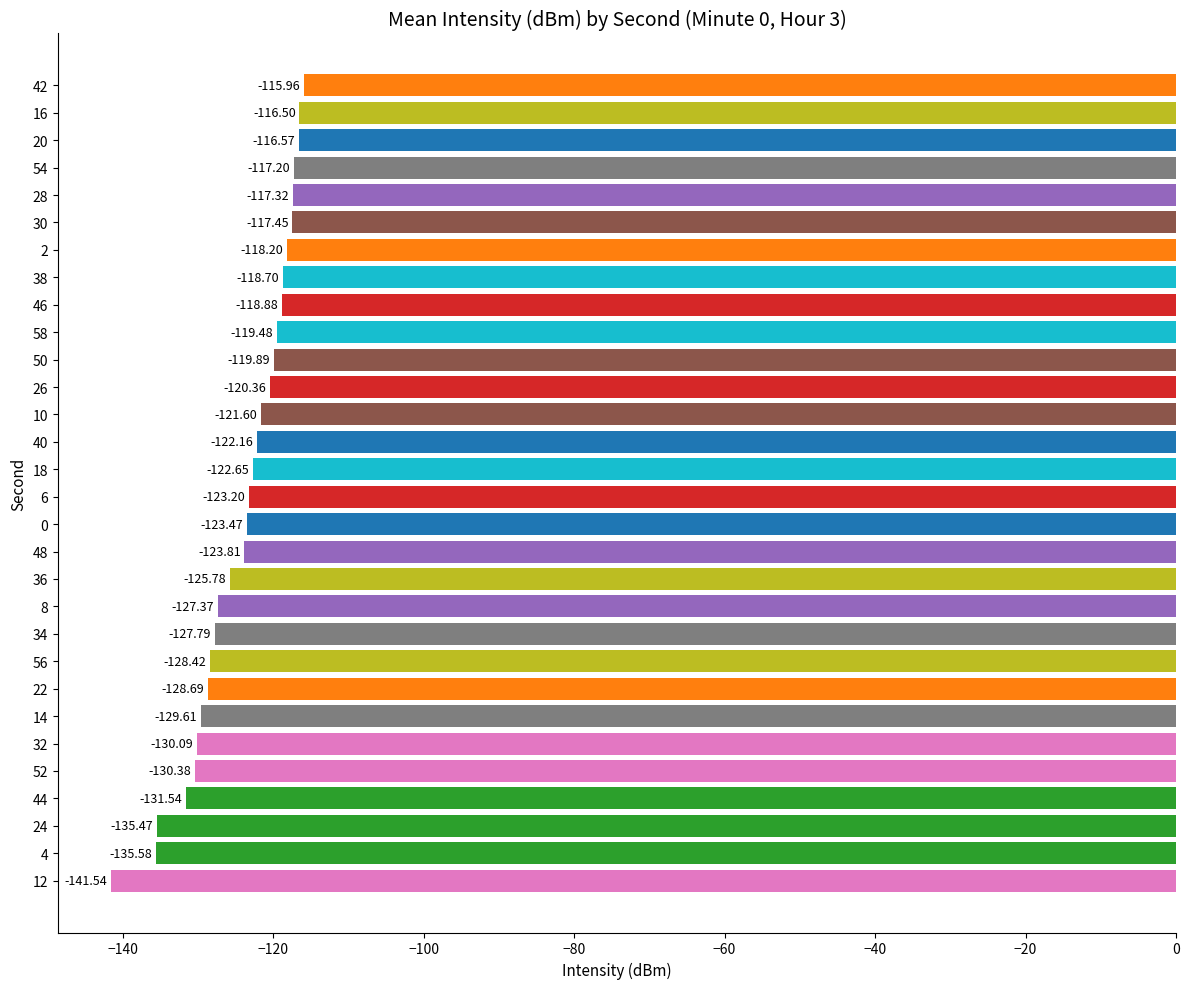

List the labels in order of value, largest first.

42, 16, 20, 54, 28, 30, 2, 38, 46, 58, 50, 26, 10, 40, 18, 6, 0, 48, 36, 8, 34, 56, 22, 14, 32, 52, 44, 24, 4, 12